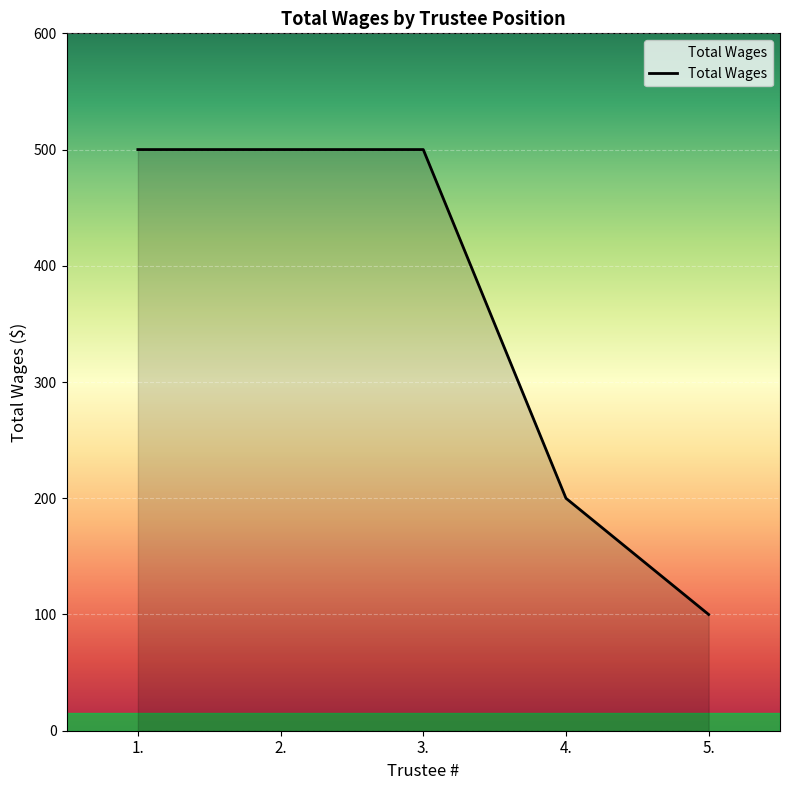

What is the greatest value displayed?

500